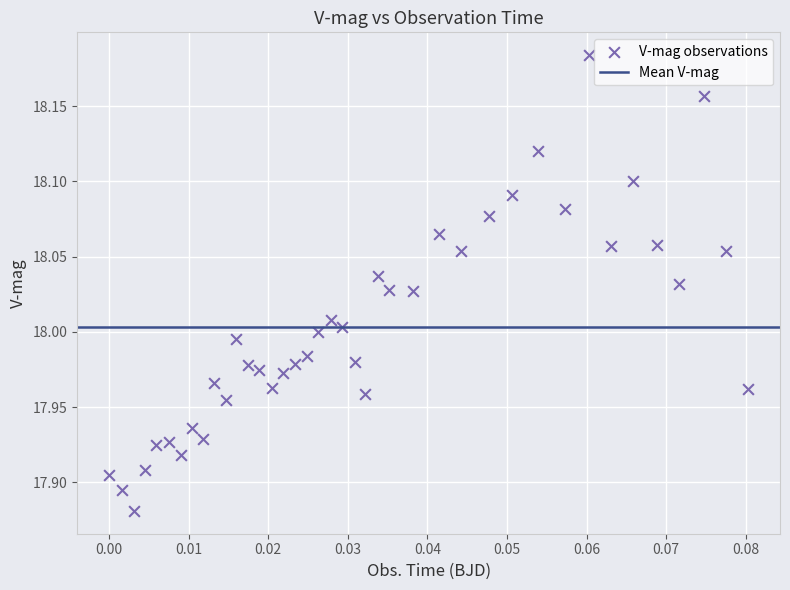

What is the range of Y values (max minus min)?

0.3